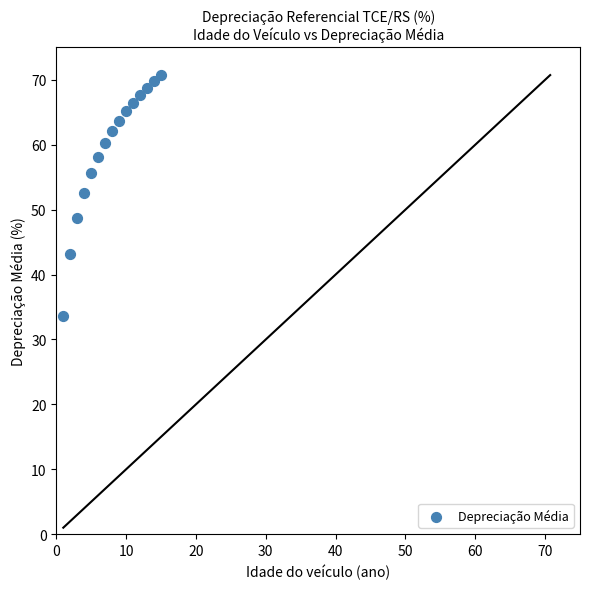

What is the range of X values (max minus min)?

14.0